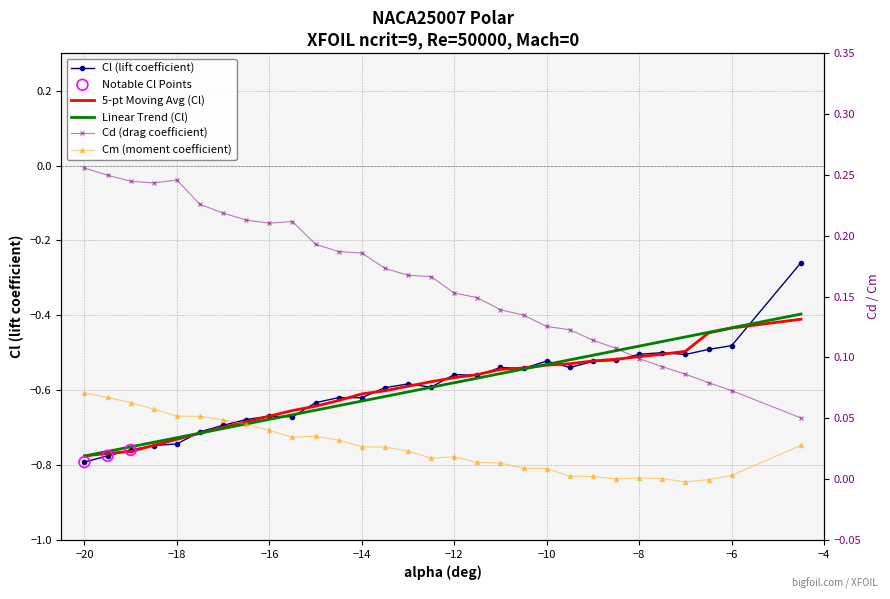

At how many categories does at least one series exceed 0?

30